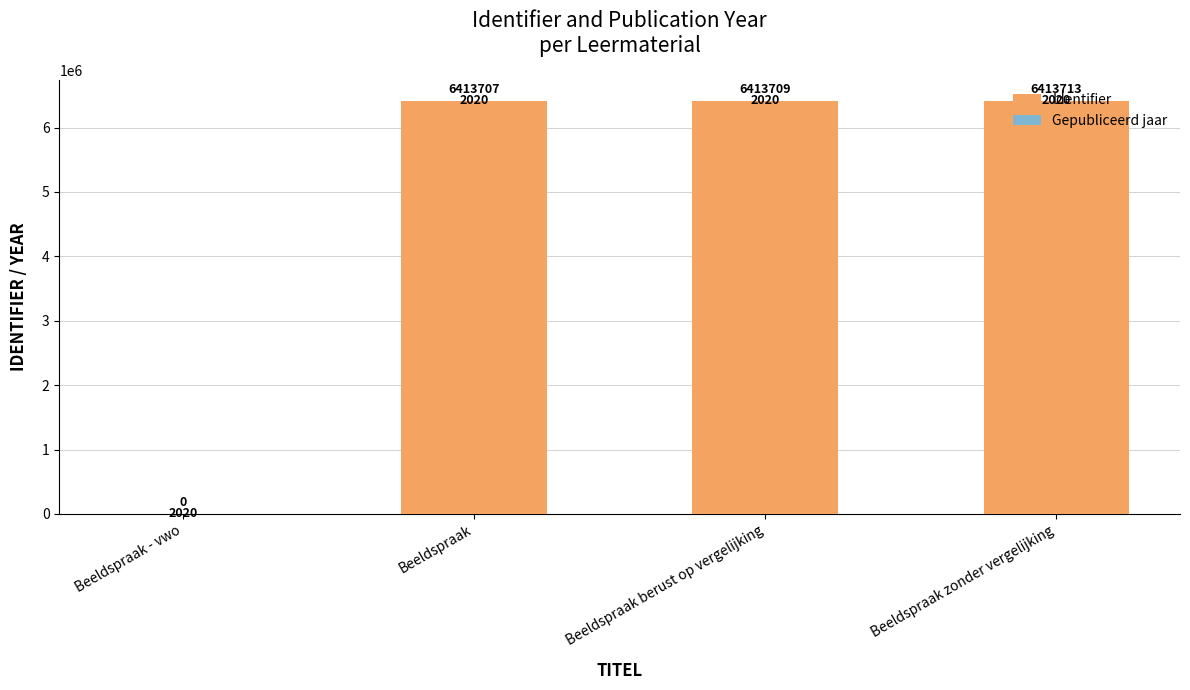

How many positive values does the Identifier series have?

3